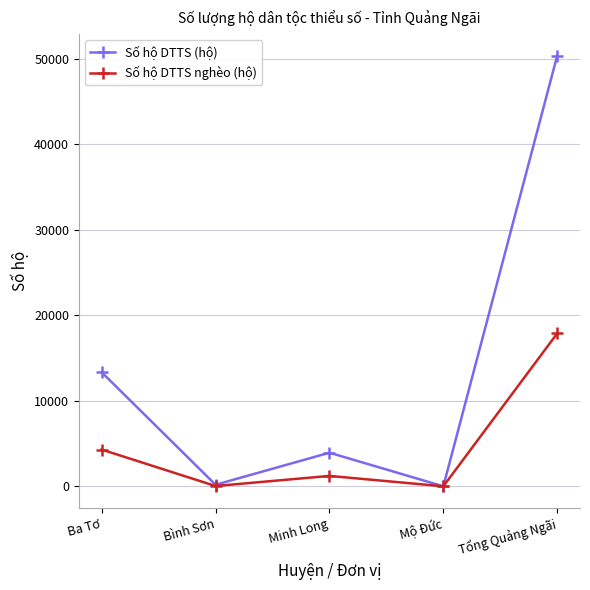

Does the chart have visible grid lines?

Yes